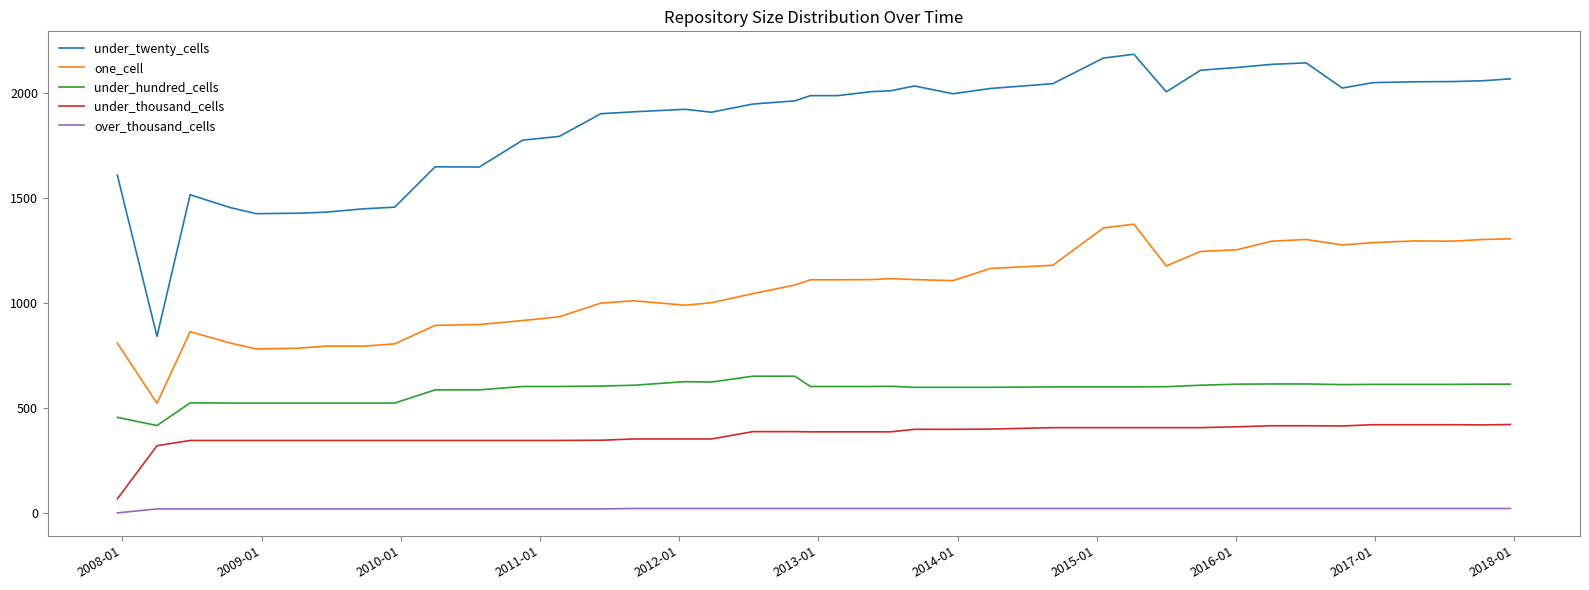

True or false: under_twenty_cells and one_cell intersect in this chart.

False